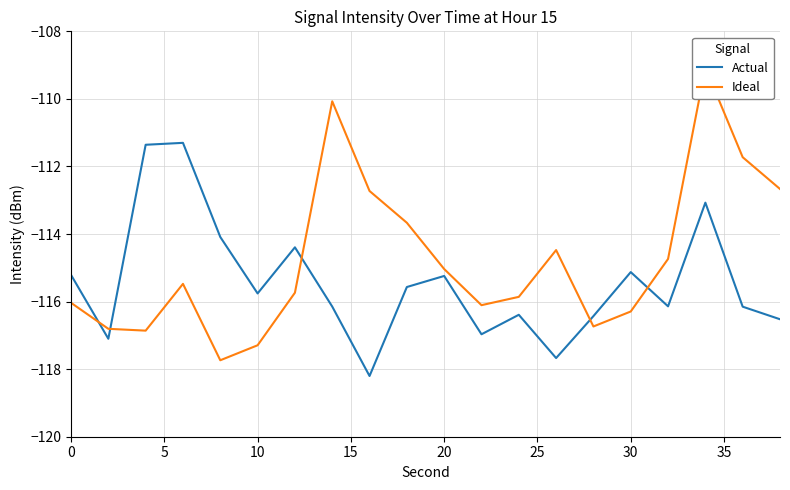

The value of Actual at 20 is -115.2. True or false?

True